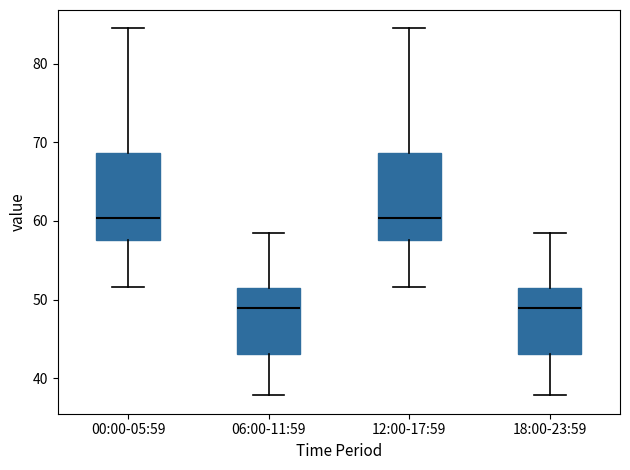

Where is the upper edge of the box for 00:00-05:59 on the y-axis? The values are not printed on the chart, so give them approximately, as read against the axis.

69